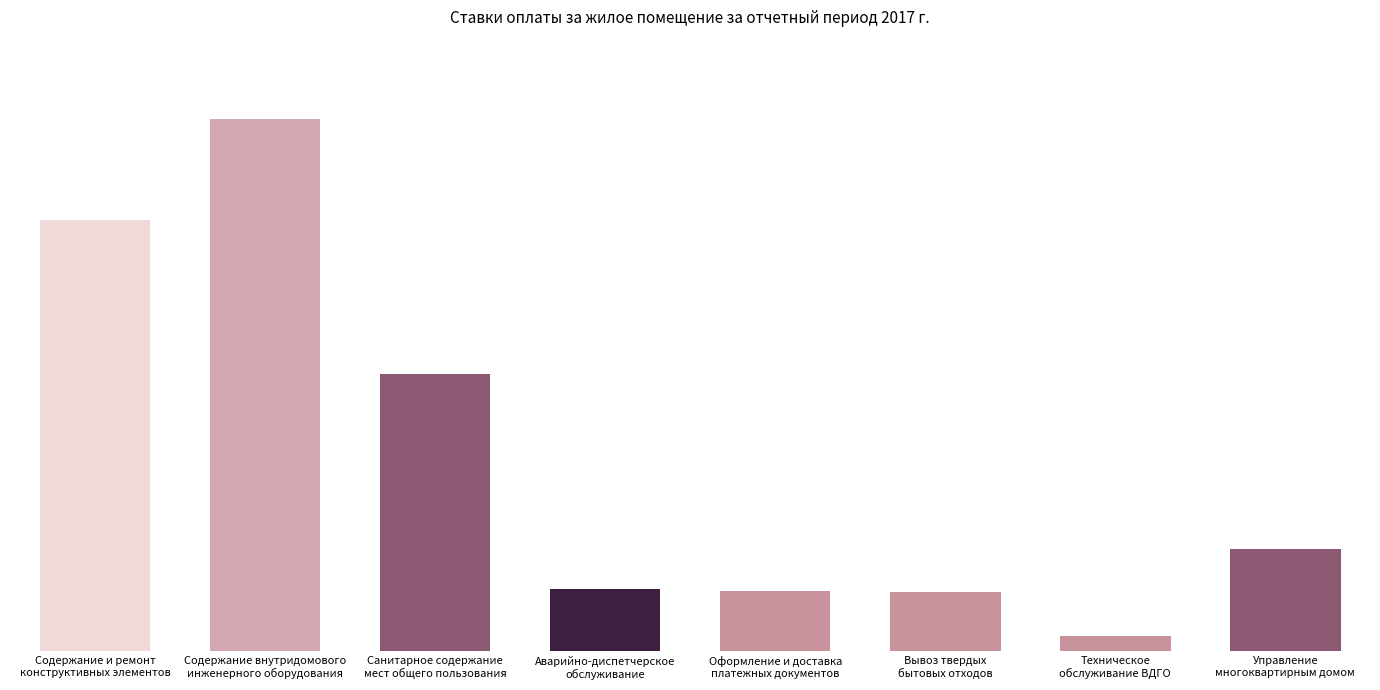

What is the minimum value shown in the chart?

0.2